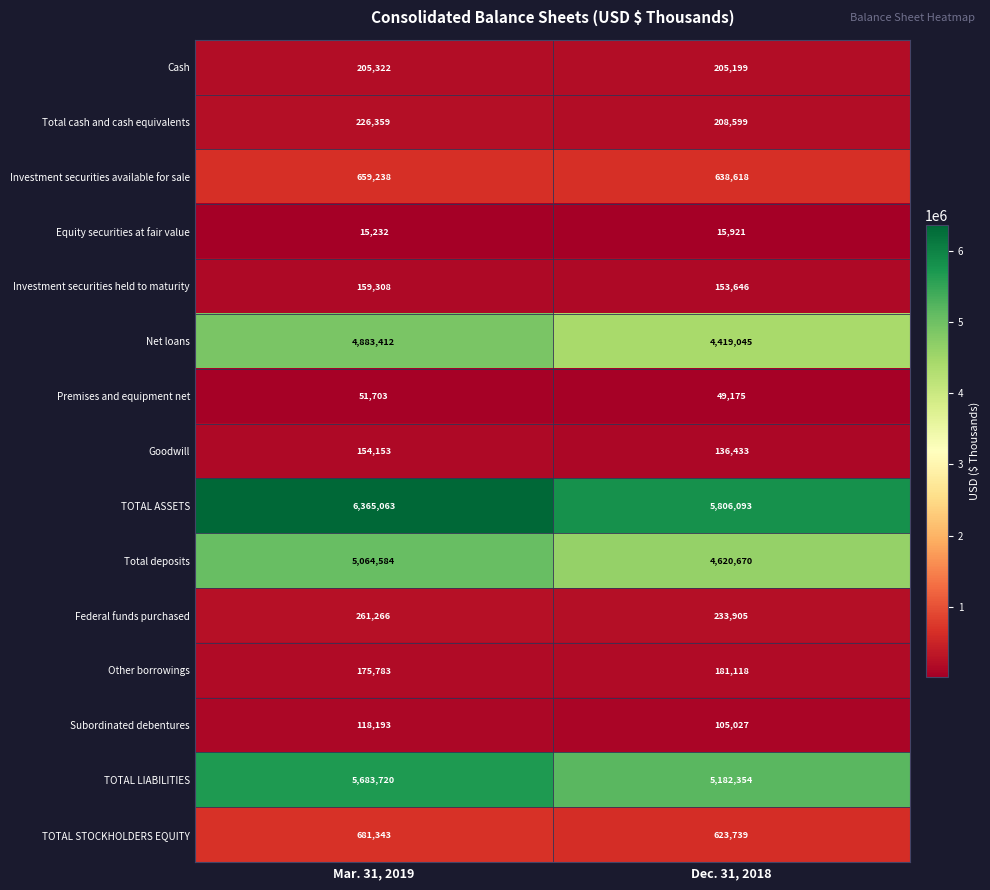

Which series has the widest spread of values?

TOTAL ASSETS